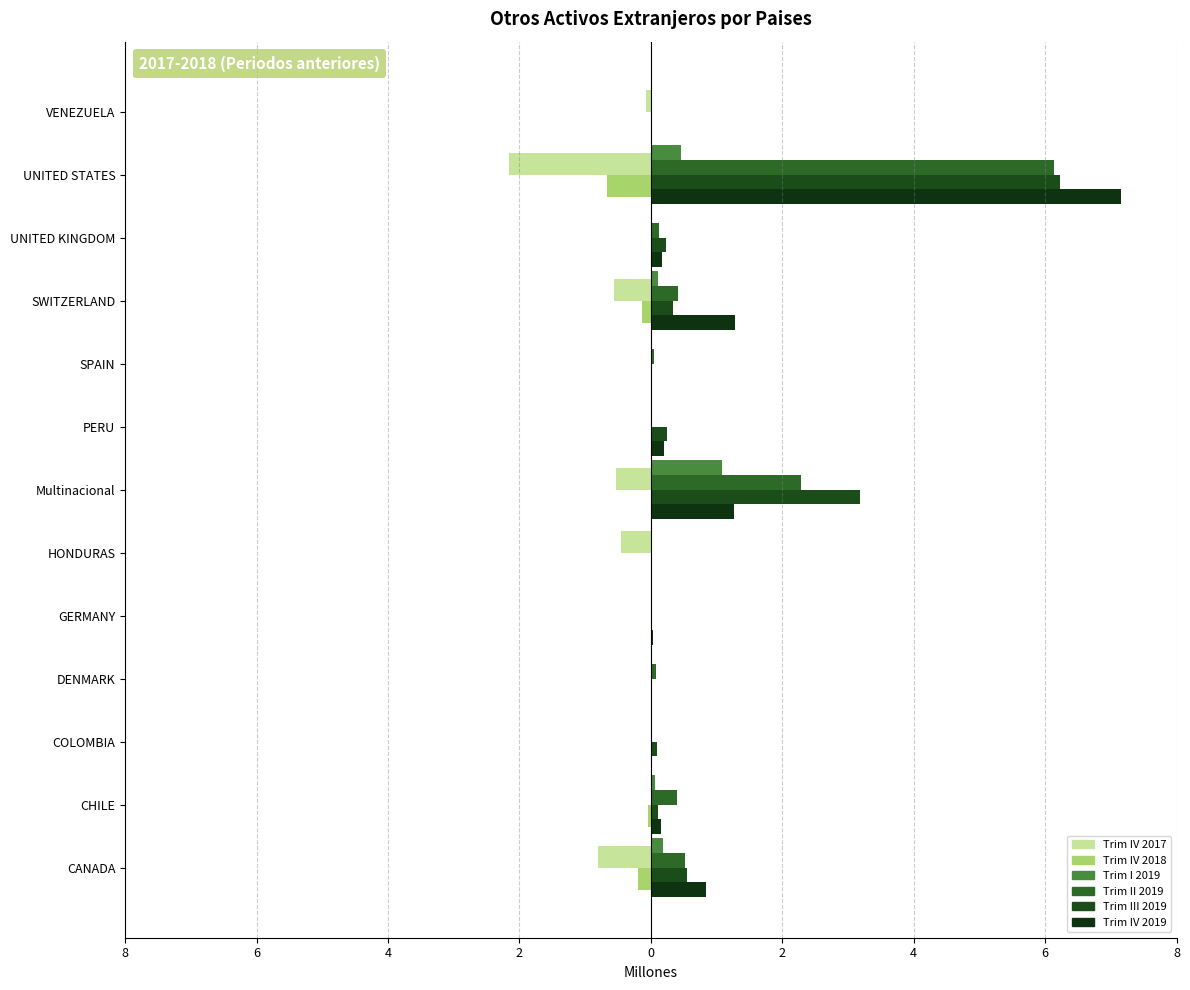

How many bars are there in total?

78